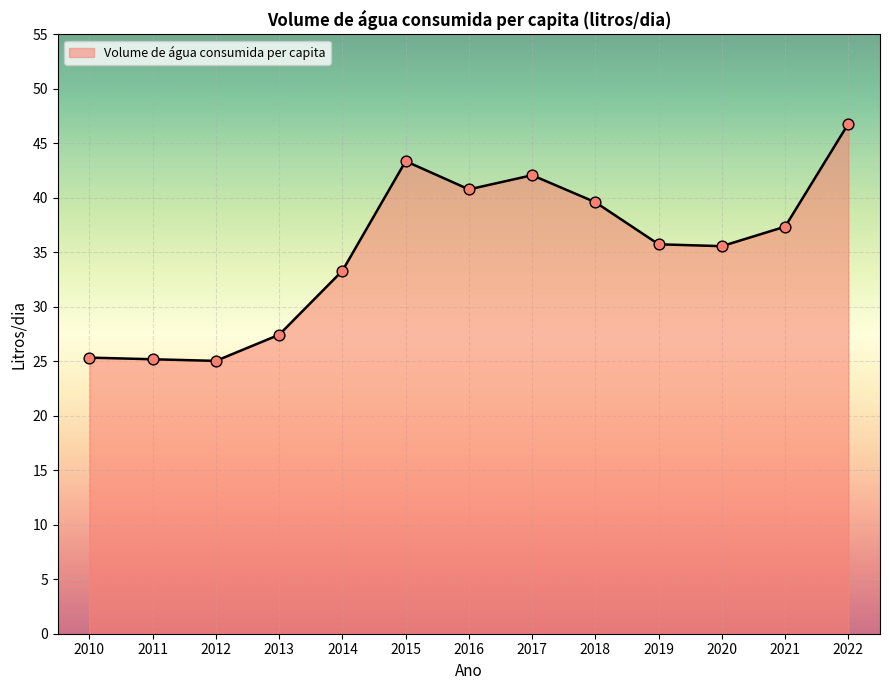

Approximately how many times larger is the value at 2010 compared to 2016?

0.6